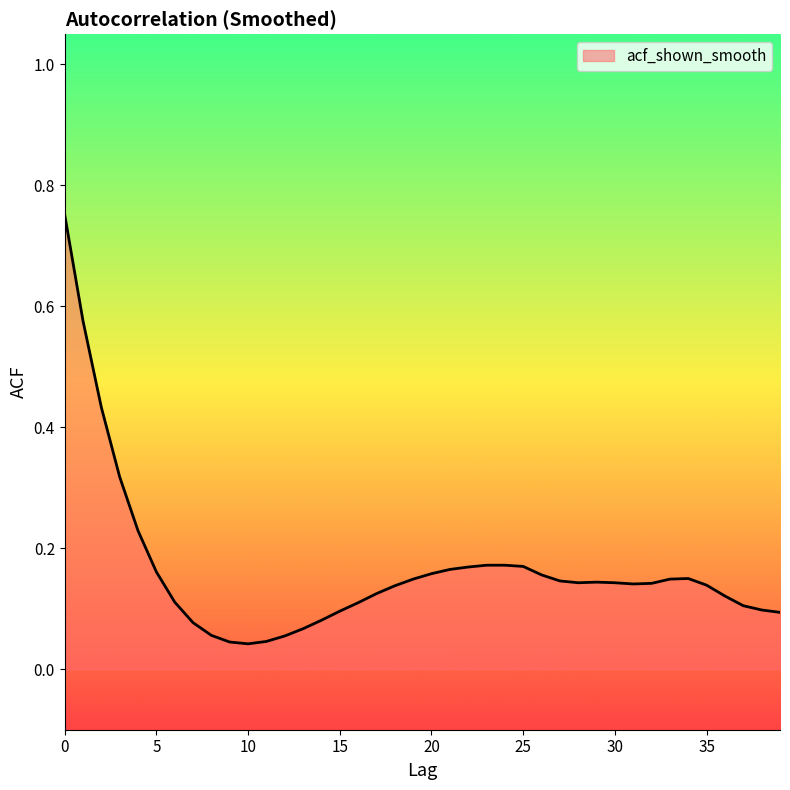

What is the difference between the maximum and minimum values?

0.7